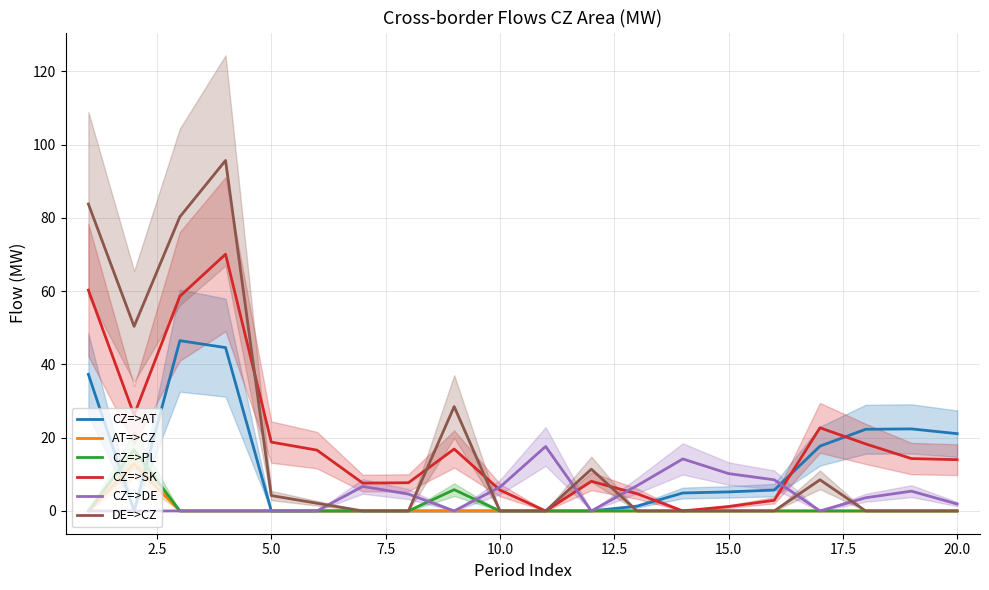

Which series has the largest total across all categories?

CZ=>SK